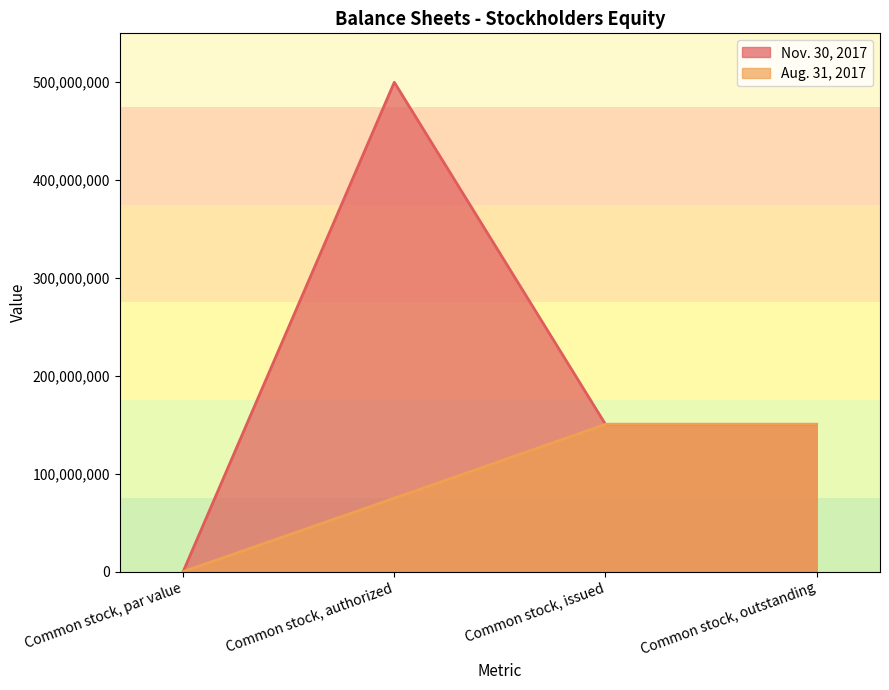

What are all the series names shown in the legend?

Nov. 30, 2017, Aug. 31, 2017